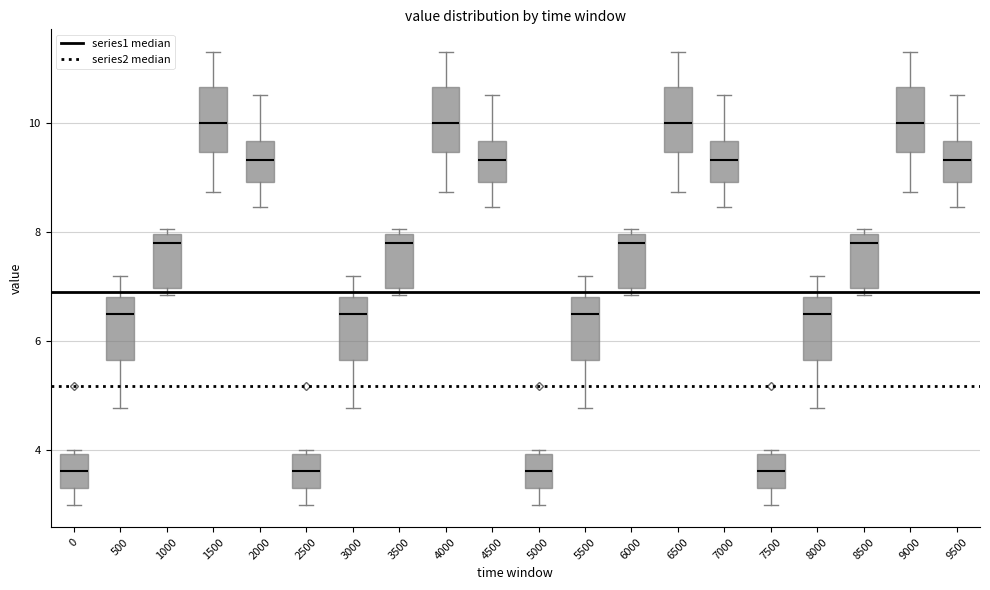

Where is the lower edge of the box at x = 500 on the y-axis? The values are not printed on the chart, so give them approximately, as read against the axis.

5.6